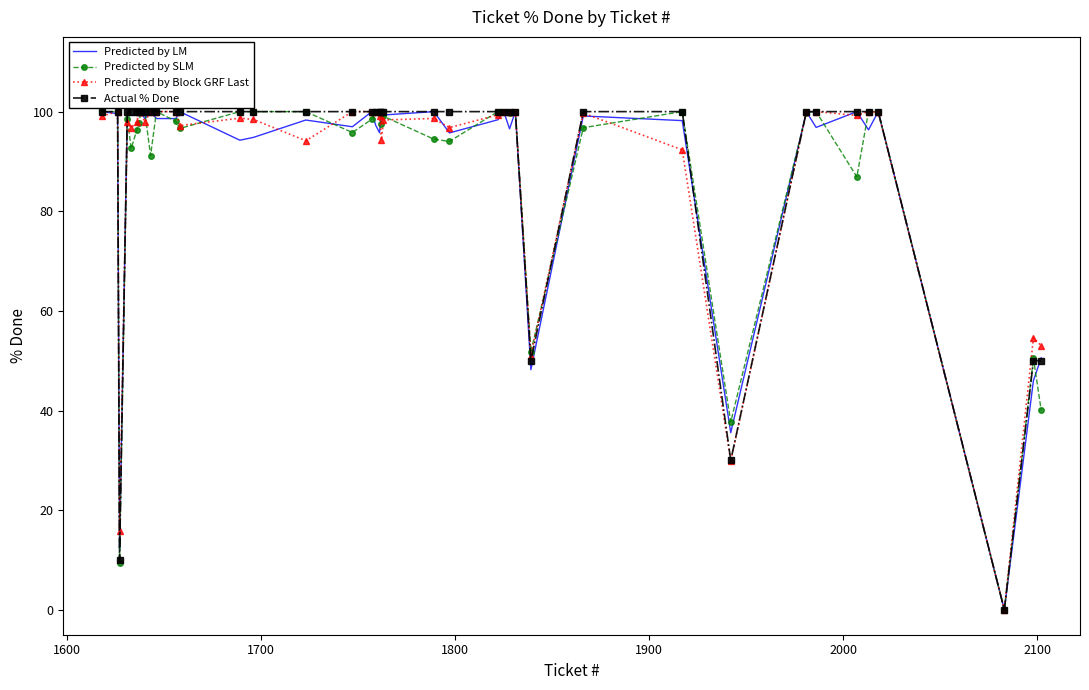

What is the difference between the maximum and minimum values in the Actual % Done series?

100.0